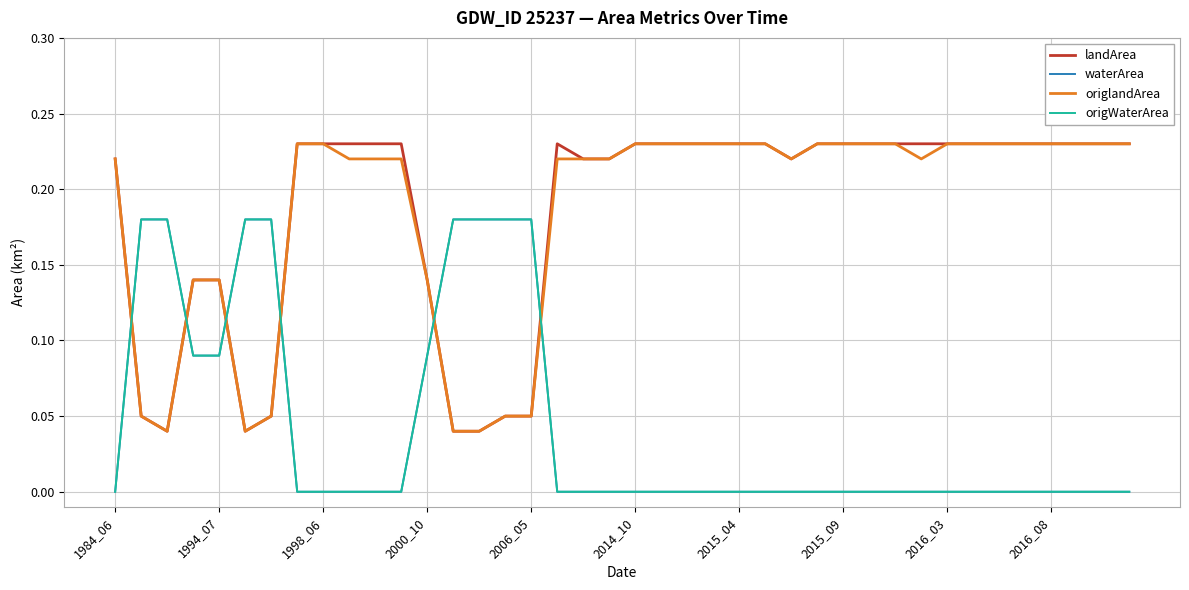

Does the chart have visible grid lines?

Yes